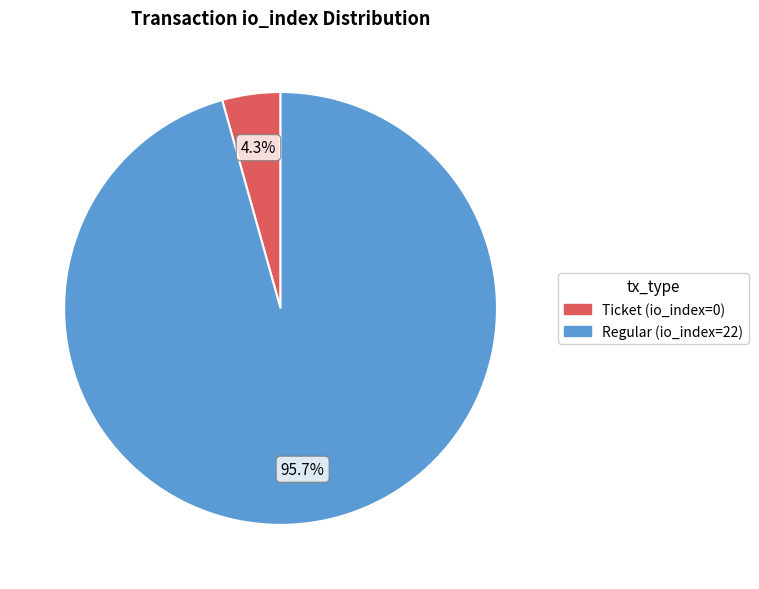

Does any single category account for the majority?

Yes